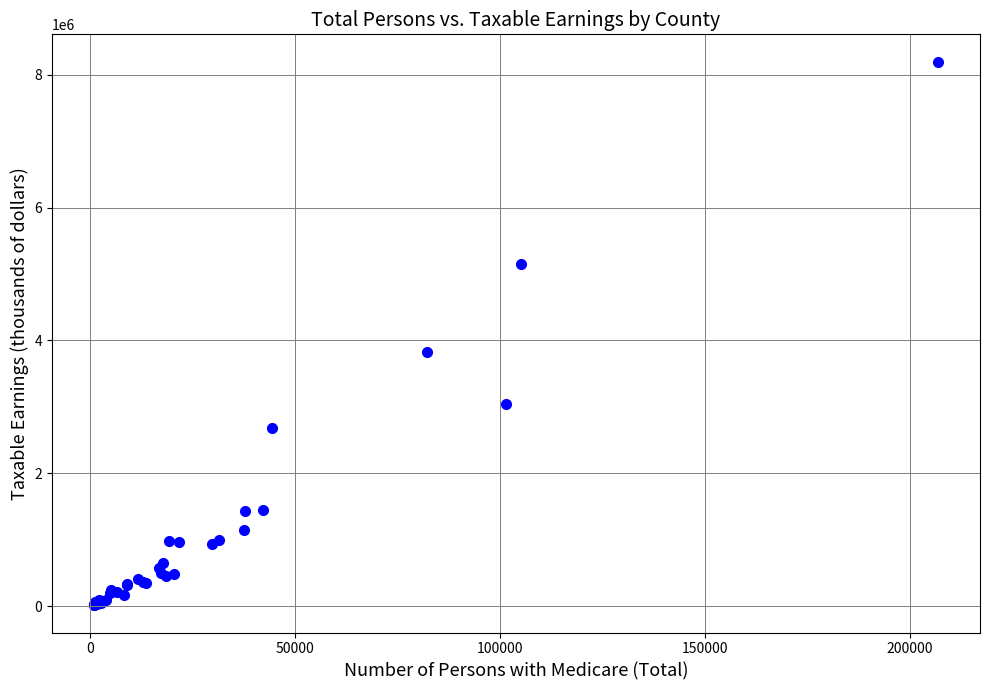

What Y value in the scatter plot is closest to 4105201?

3818207